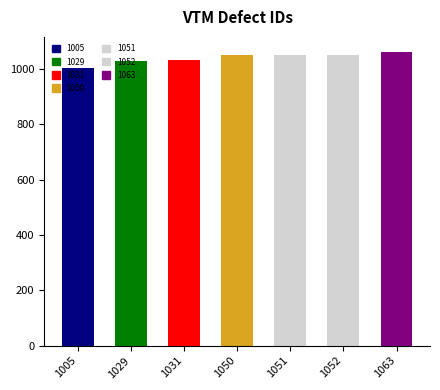

Reading left to right, list all the values displayed in this chart.

1005=1005	1029=1029	1031=1031	1050=1050	1051=1051	1052=1052	1063=1063